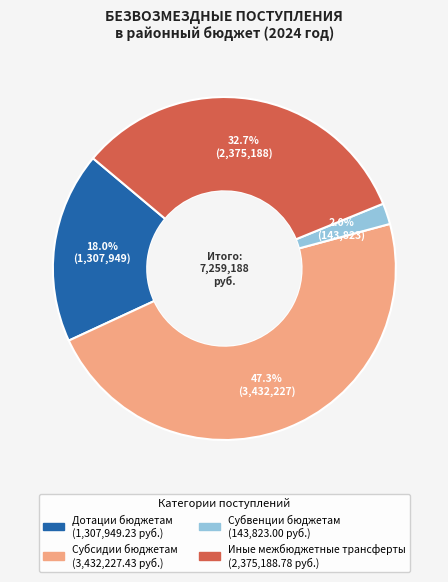

Does Субвенции бюджетам account for over 50% of the chart?

No